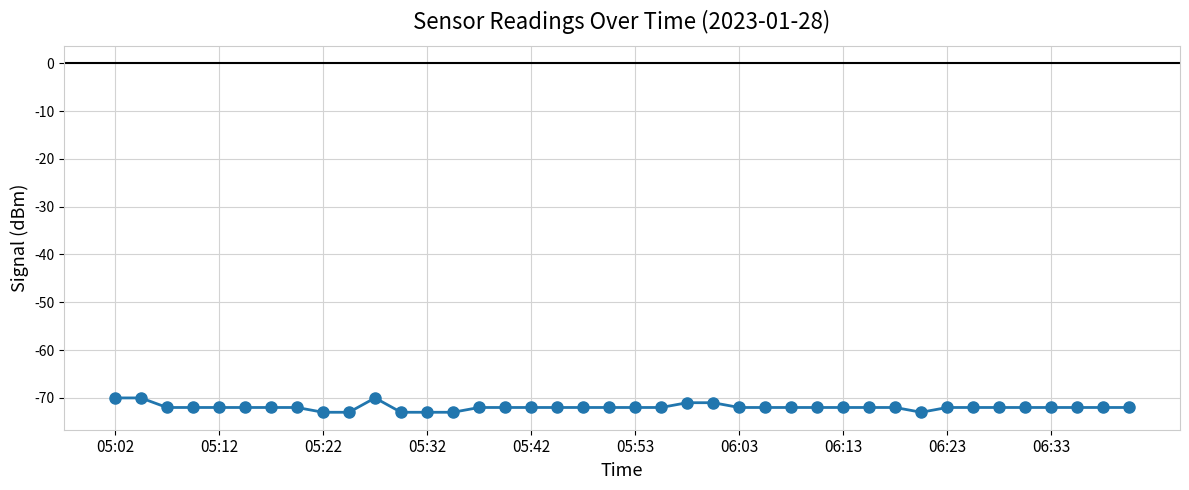

What is the difference between the second highest and second lowest values?

3